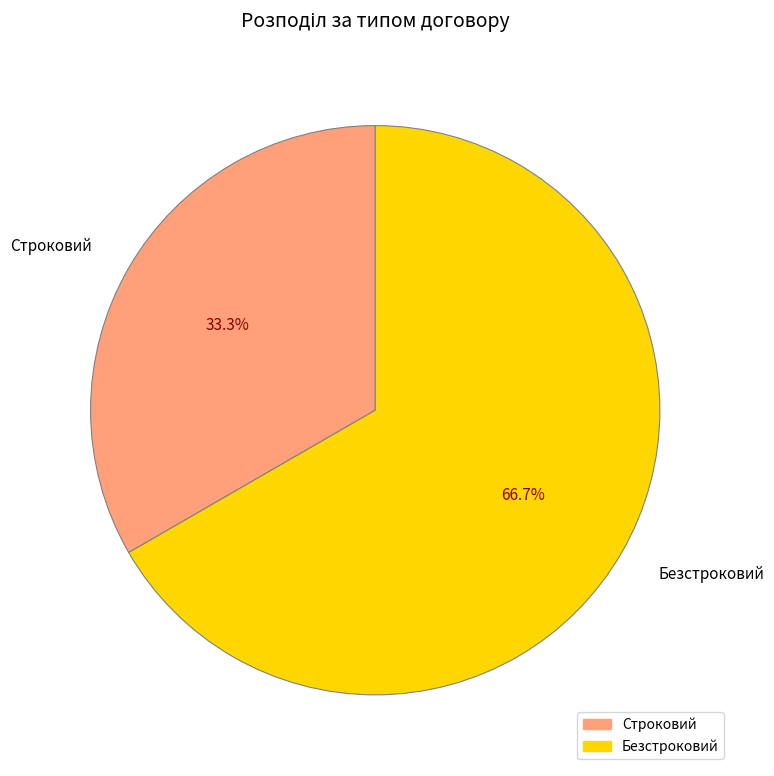

What is the ratio of the value at Безстроковий to the value at Строковий?

2.0